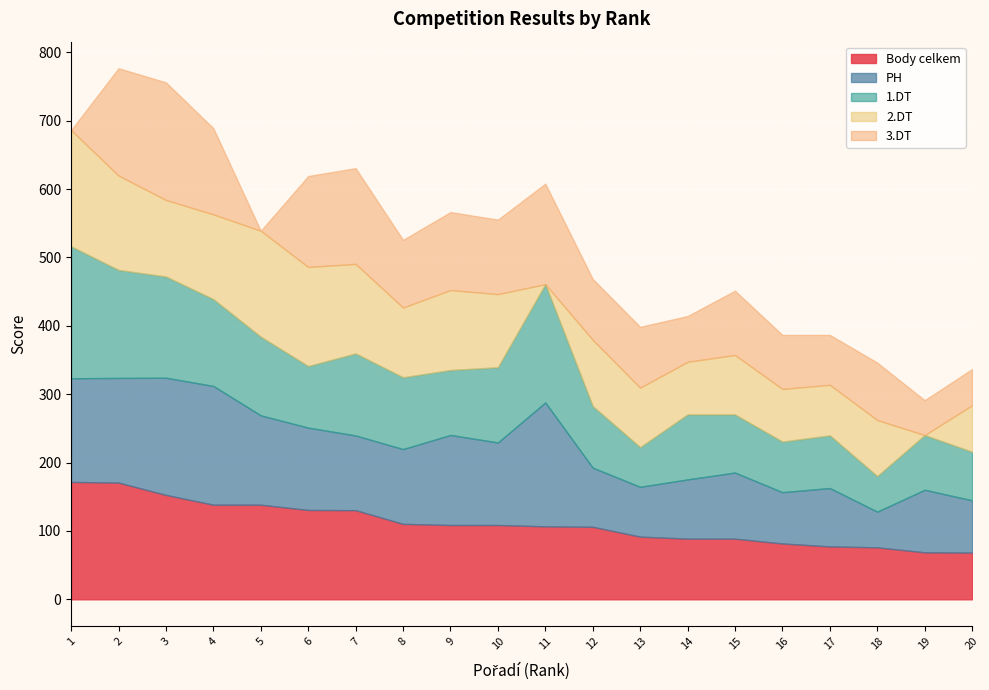

The value of 1.DT at 18 is 52.0. True or false?

True